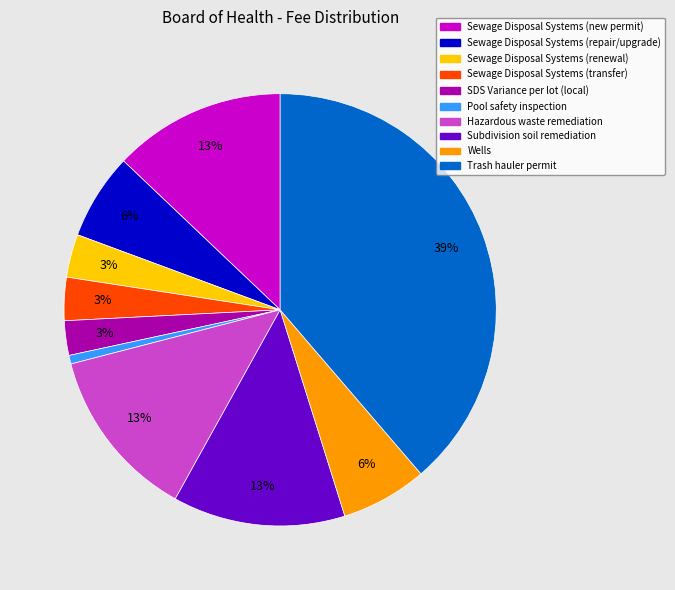

To the nearest percent, what is the combined percentage of Subdivision soil remediation and Hazardous waste remediation?

26%